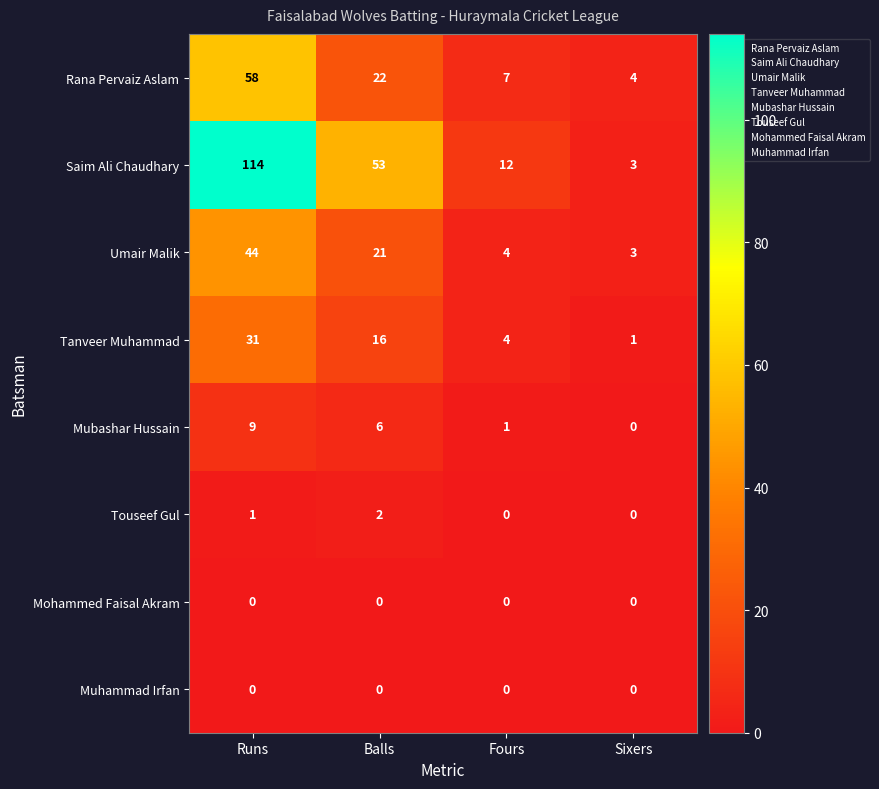

What is the sum of all Umair Malik values?

72